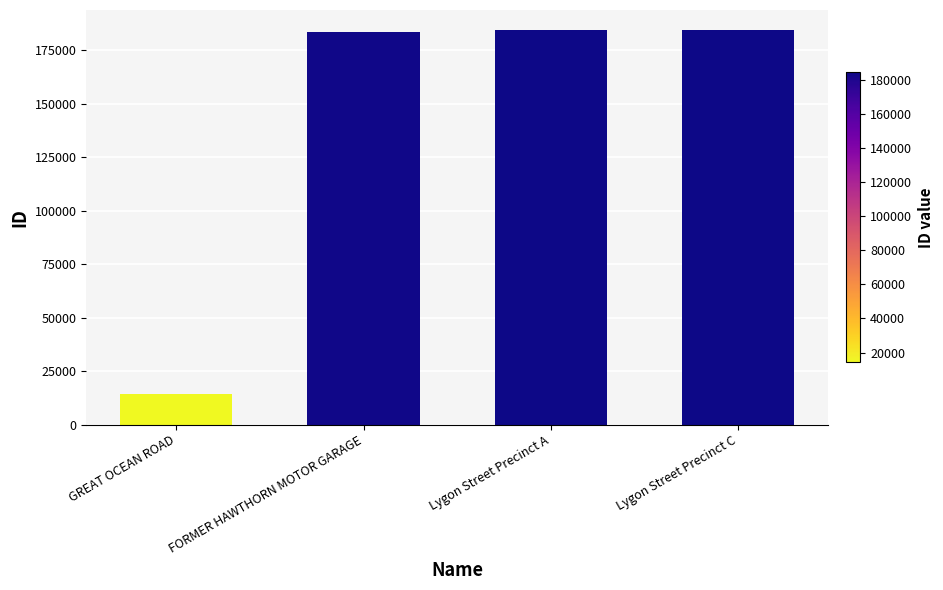

True or false: the data shows 183558 at FORMER HAWTHORN MOTOR GARAGE.

True